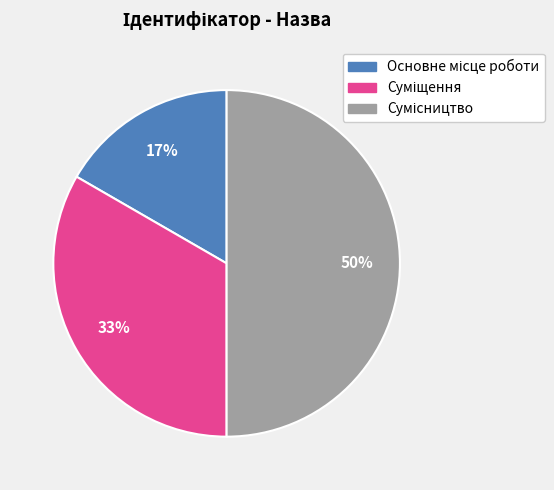

To the nearest percent, what is the difference between the largest and smallest slice percentages?

33%